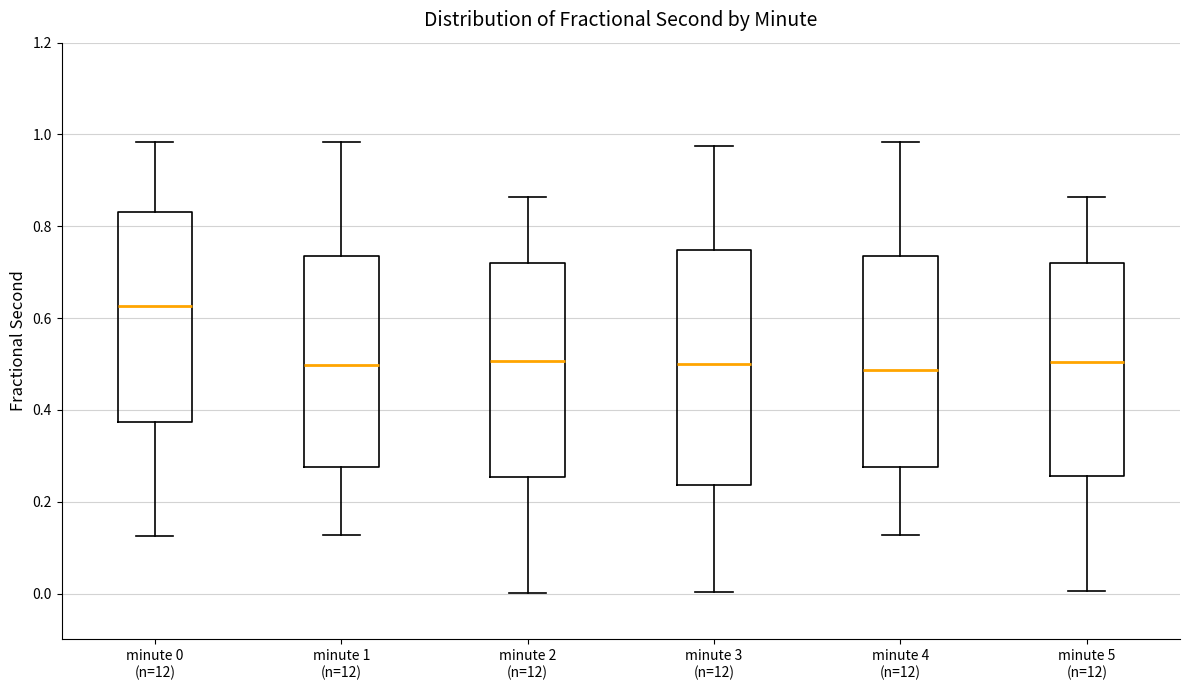

Which box is the tallest, from its lower edge to its upper edge?

minute 3 (n=12)